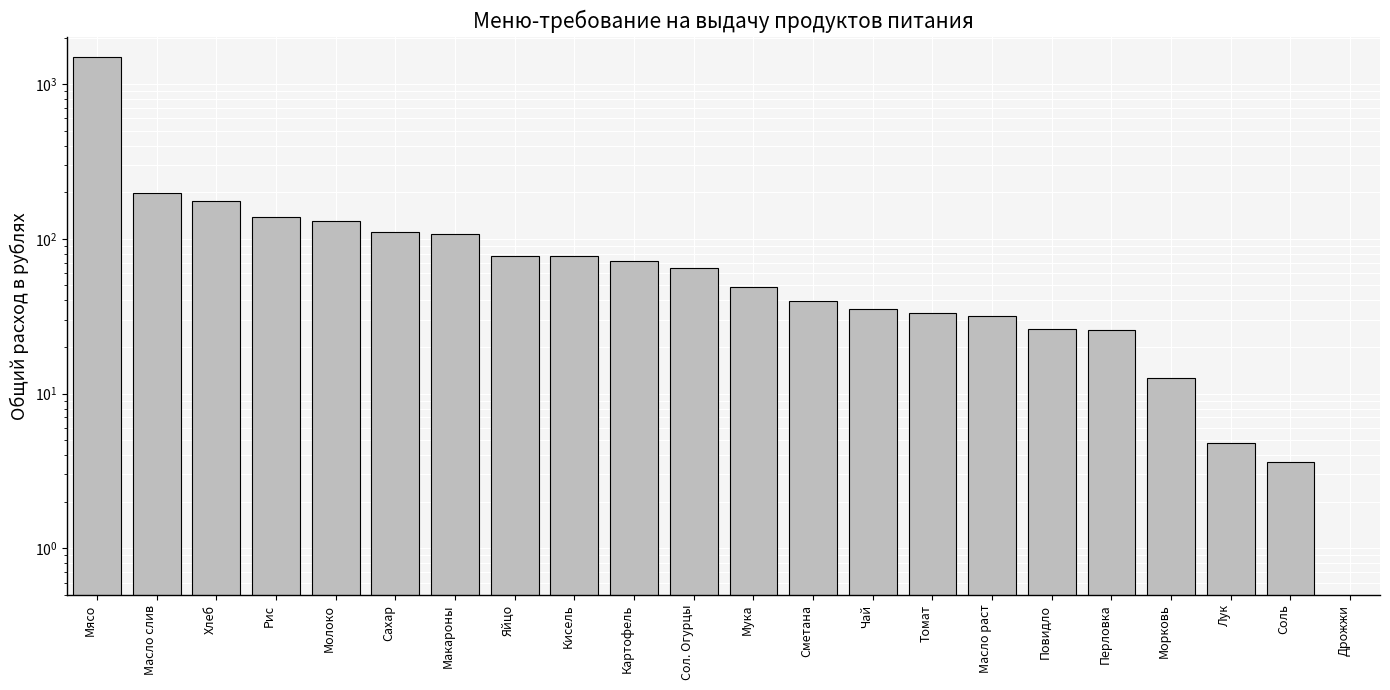

Which label corresponds to the largest value in the chart?

Мясо